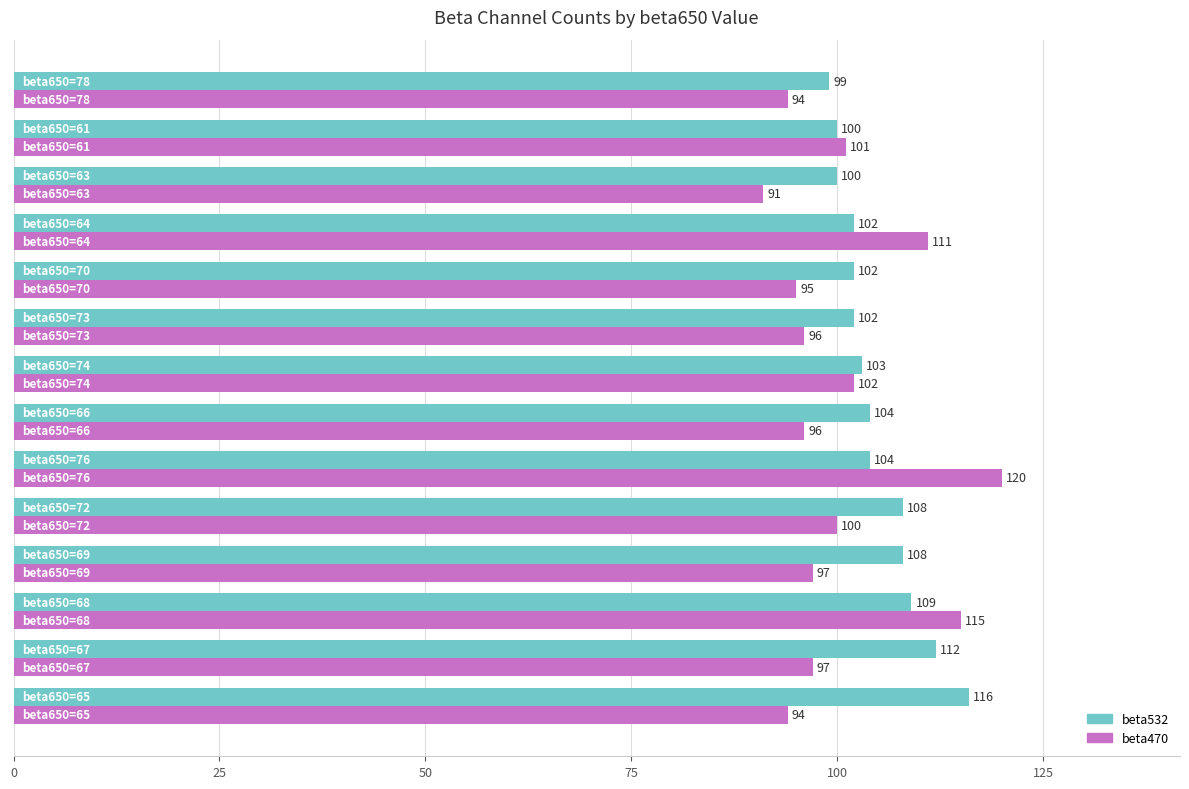

At how many categories does at least one series exceed 95?

14